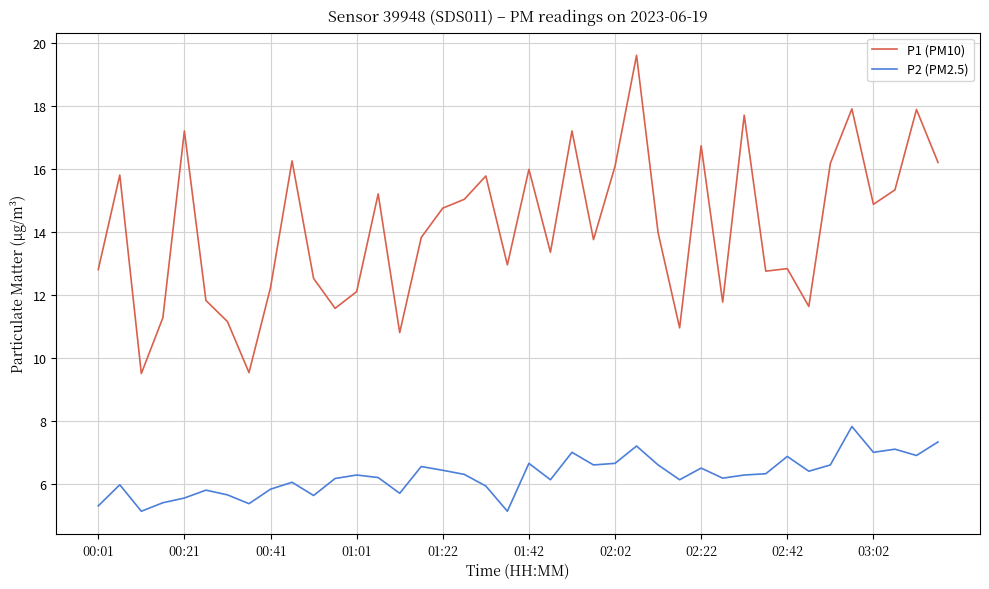

Which series has the largest total across all categories?

P1 (PM10)